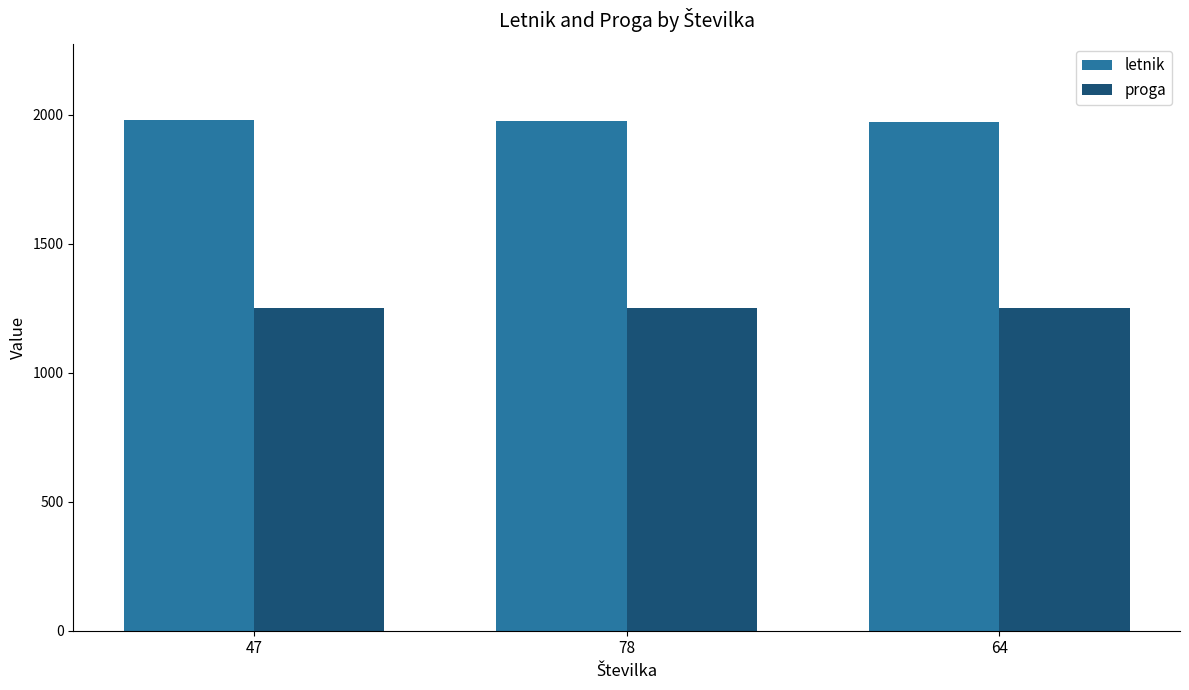

Rank the series at 47 from lowest to highest value.

proga, letnik